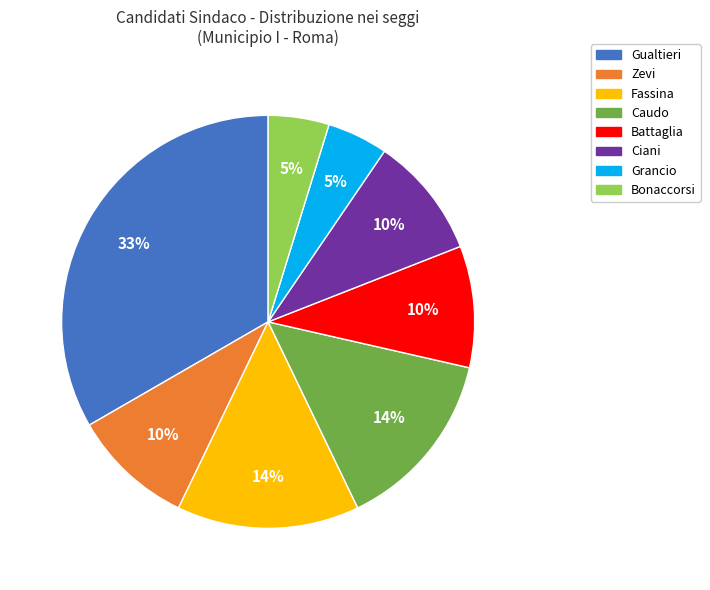

Is there any slice that represents more than half of the pie?

No